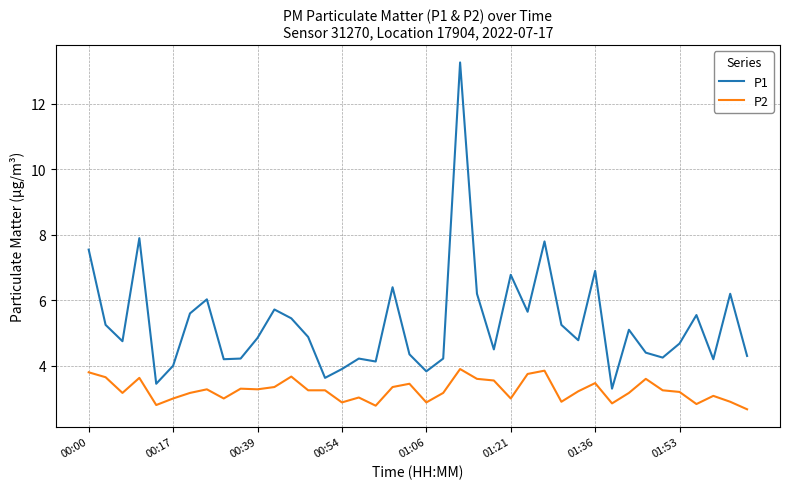

What is the difference between the maximum and minimum values in the P2 series?

1.2